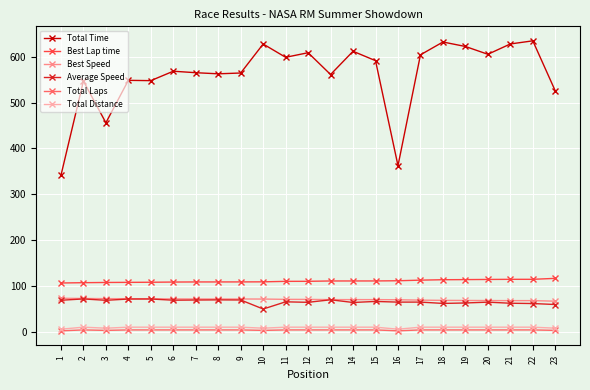

What is the value of the Average Speed point at the 11th from the left?

66.2